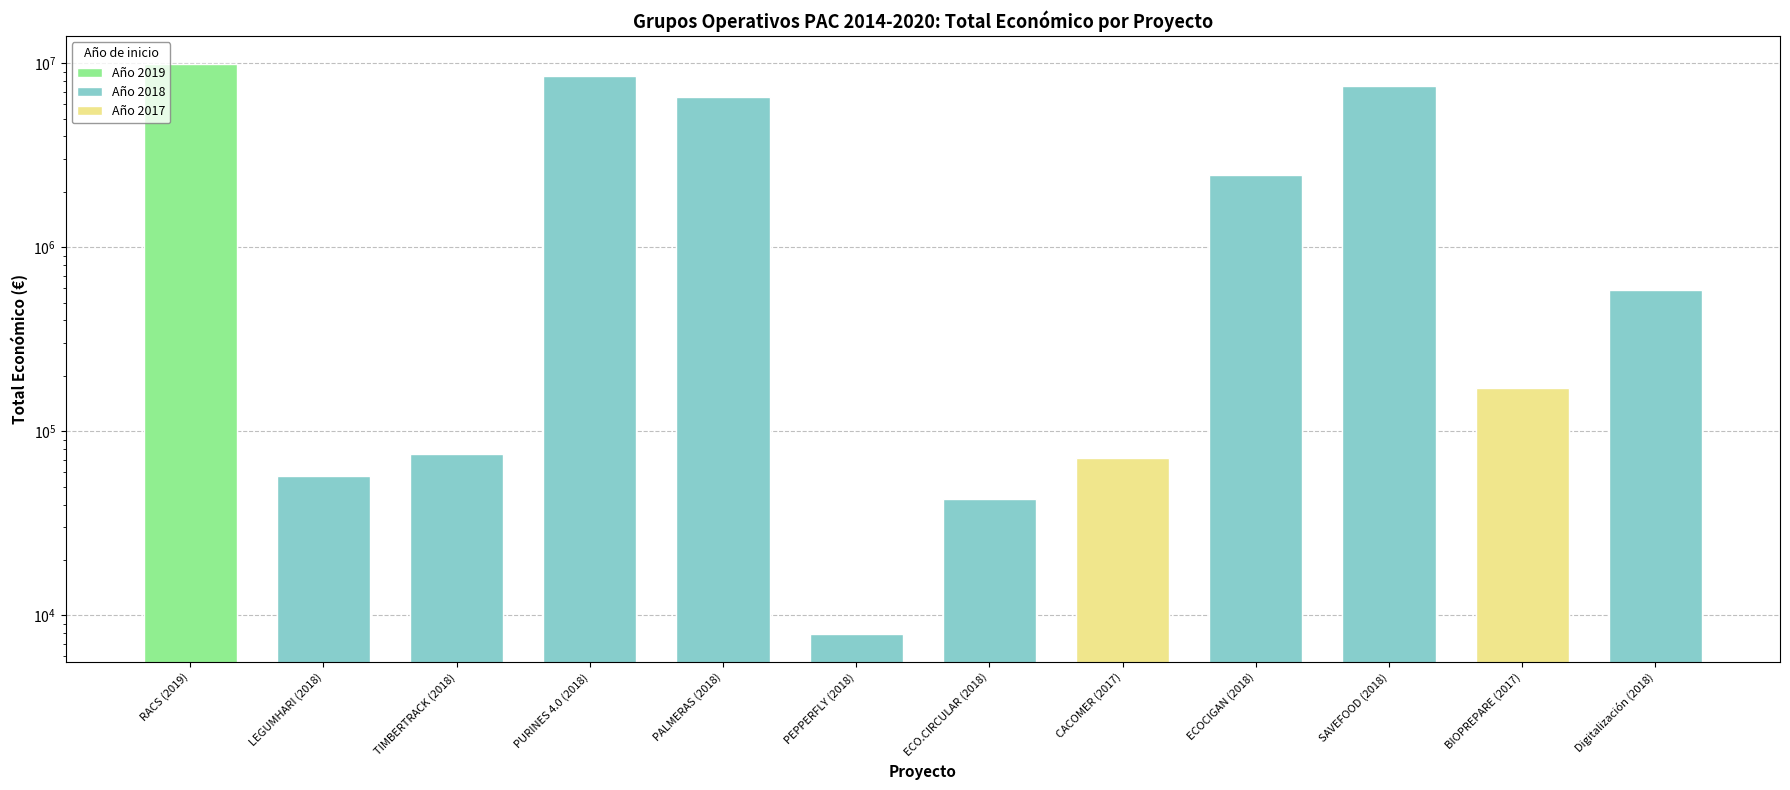

What position from the left is BIOPREPARE (2017)?

11